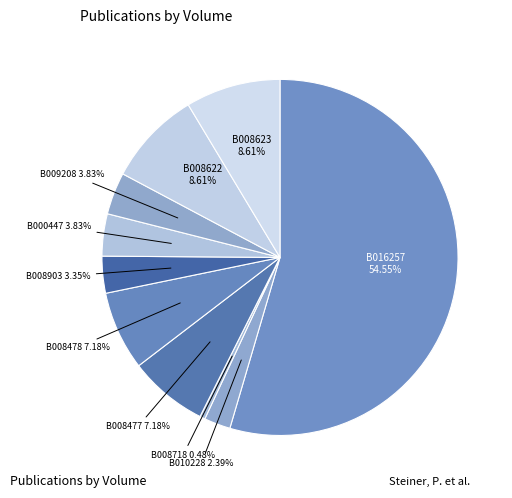

How many segments does this pie chart have?

10